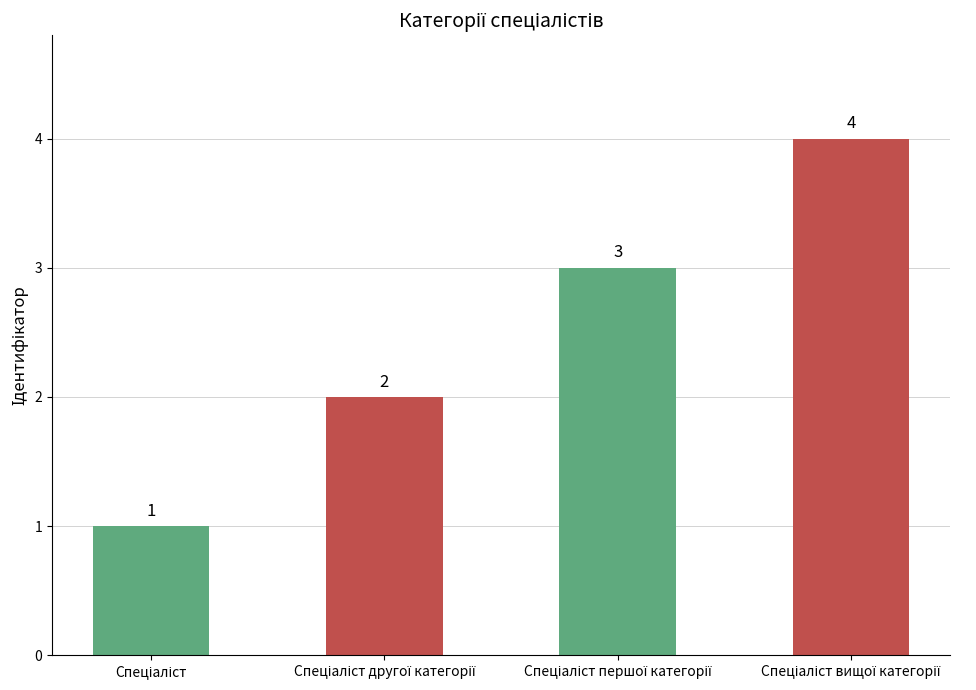

What is the sum of all values?

10